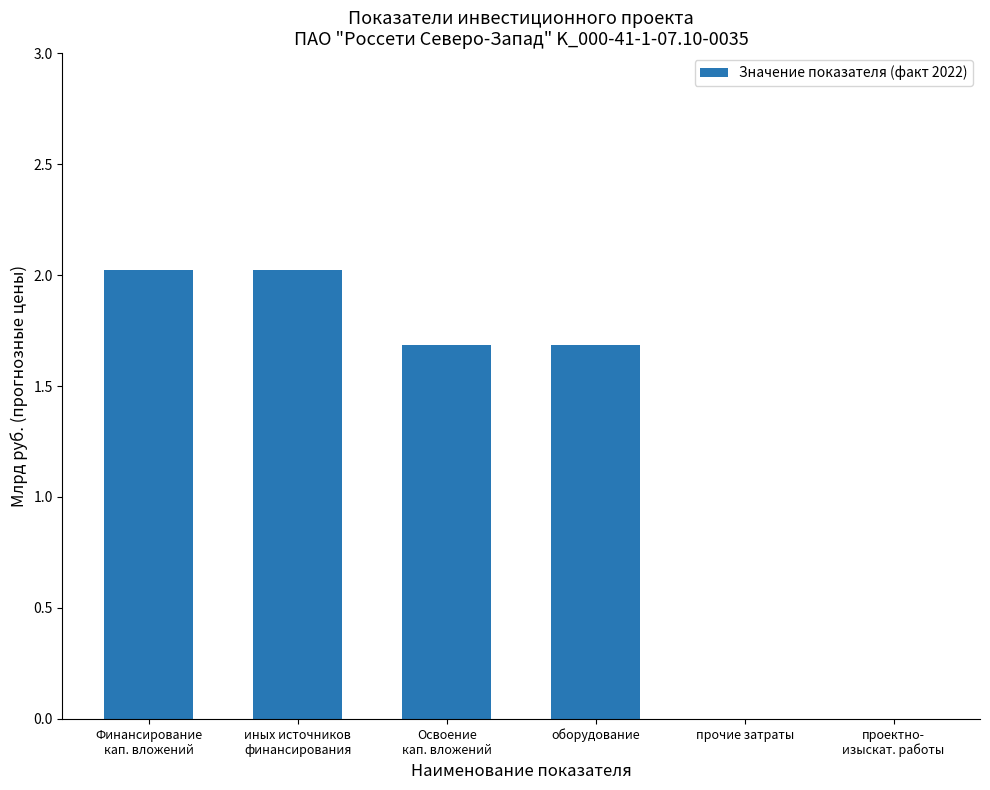

Reading left to right, transcribe all the data shown in this chart.

2.0	2.0	1.7	1.7	0.0	0.0